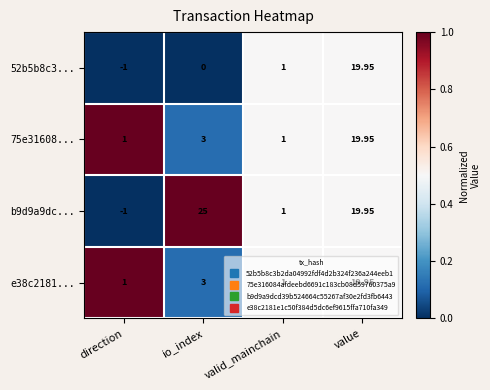

Which category has the lowest value in the 52b5b8c3... series?

direction